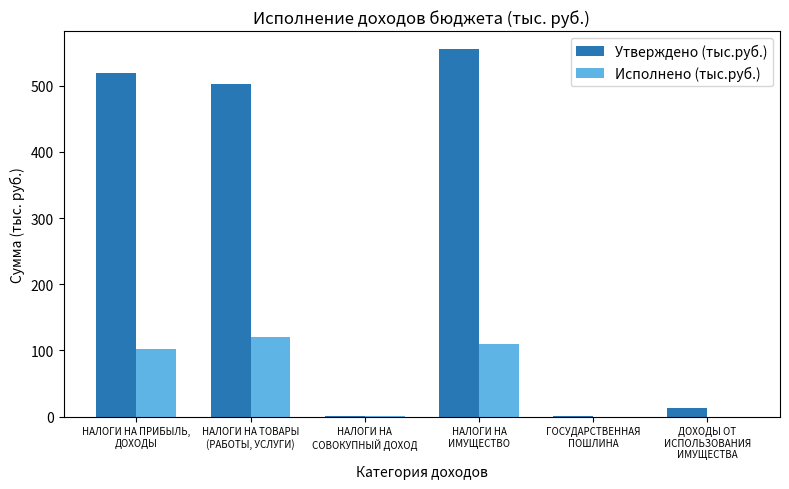

Which series has the widest spread of values?

Утверждено (тыс.руб.)